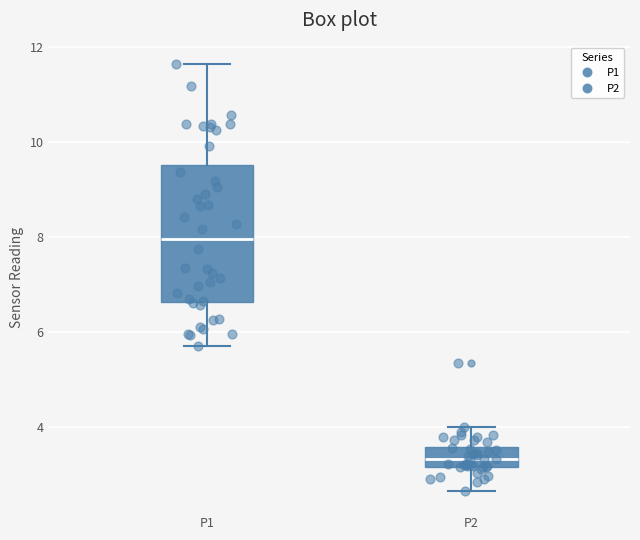

Reading left to right, read every box against the y-axis: the position of its median line, the range the box covers, and the ends of its whiskers. The values are not printed on the chart, so give them approximately, as read against the axis.

P1: median 8.0, box 6.6 to 9.6, whiskers 5.8 to 11.6
P2: median 3.4, box 3.2 to 3.6, whiskers 2.6 to 4.0